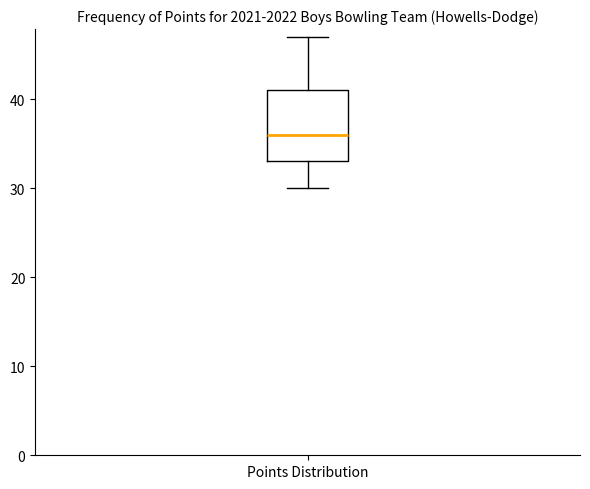

Transcribe this box plot: give where the median line is, the range the box spans, and where the two whiskers end, as read against the y-axis. The values are not printed on the chart, so give them approximately, as read against the axis.

median 36, box 33 to 41, whiskers 30 to 47